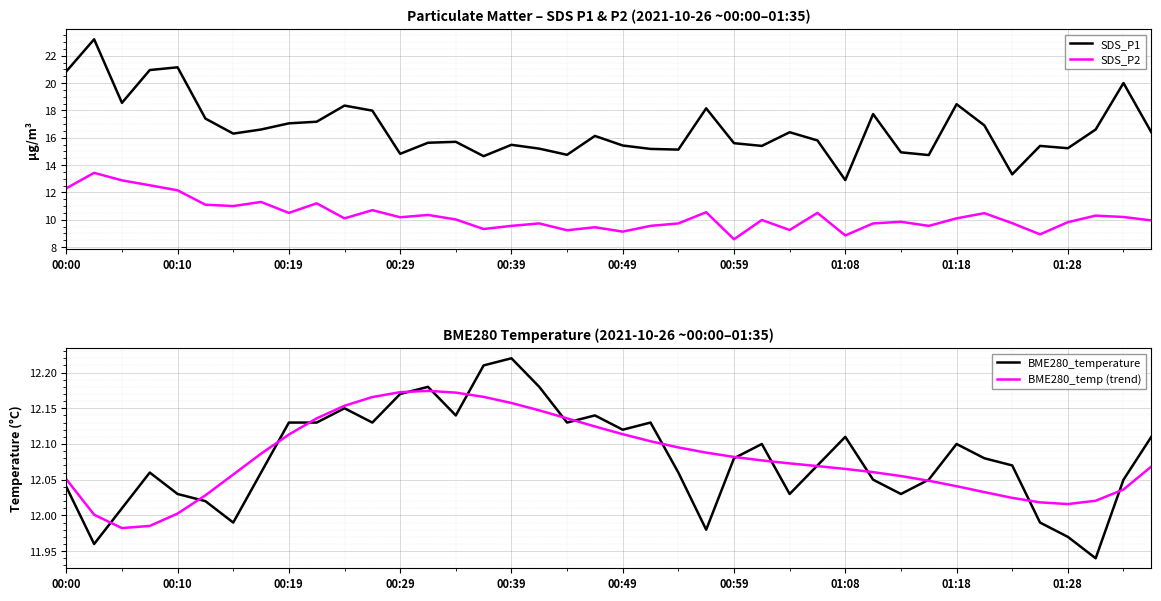

True or false: SDS_P1 and SDS_P2 intersect in this chart.

False